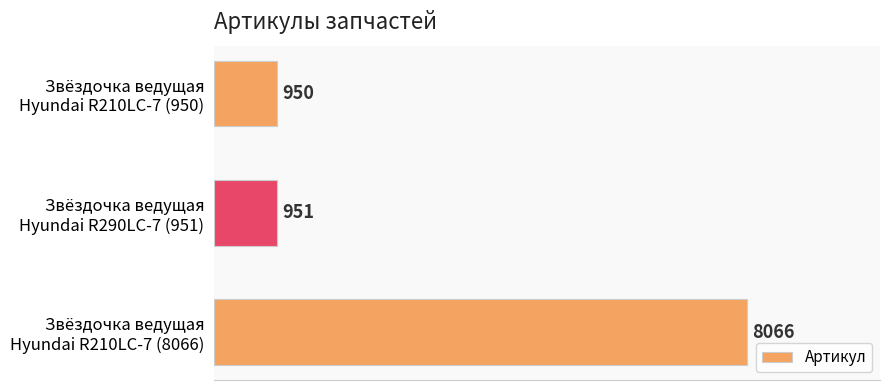

Does the chart contain stacked bars?

No